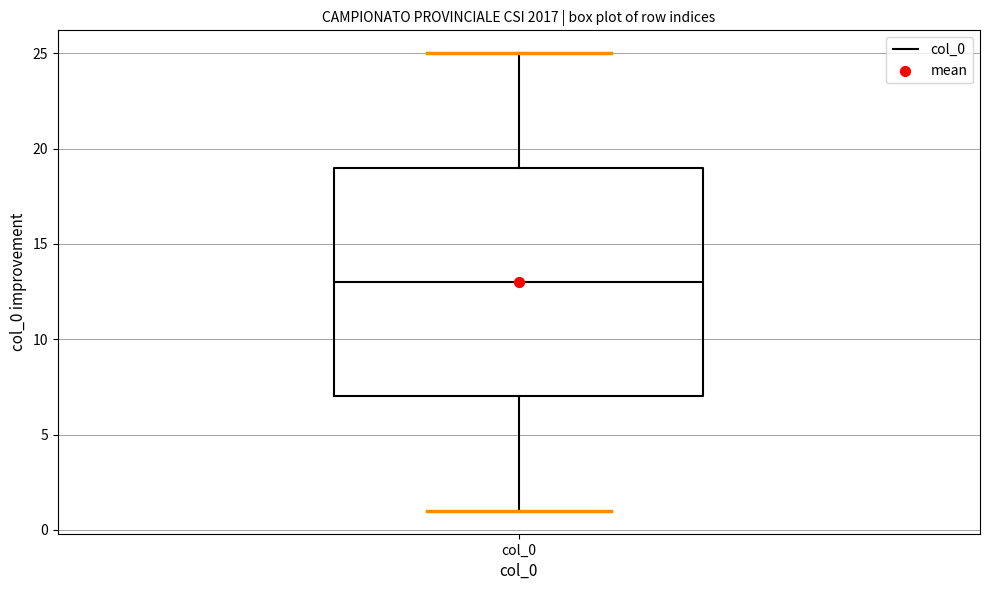

Where does the median line of the box for col_0 sit on the y-axis? The values are not printed on the chart, so give them approximately, as read against the axis.

13